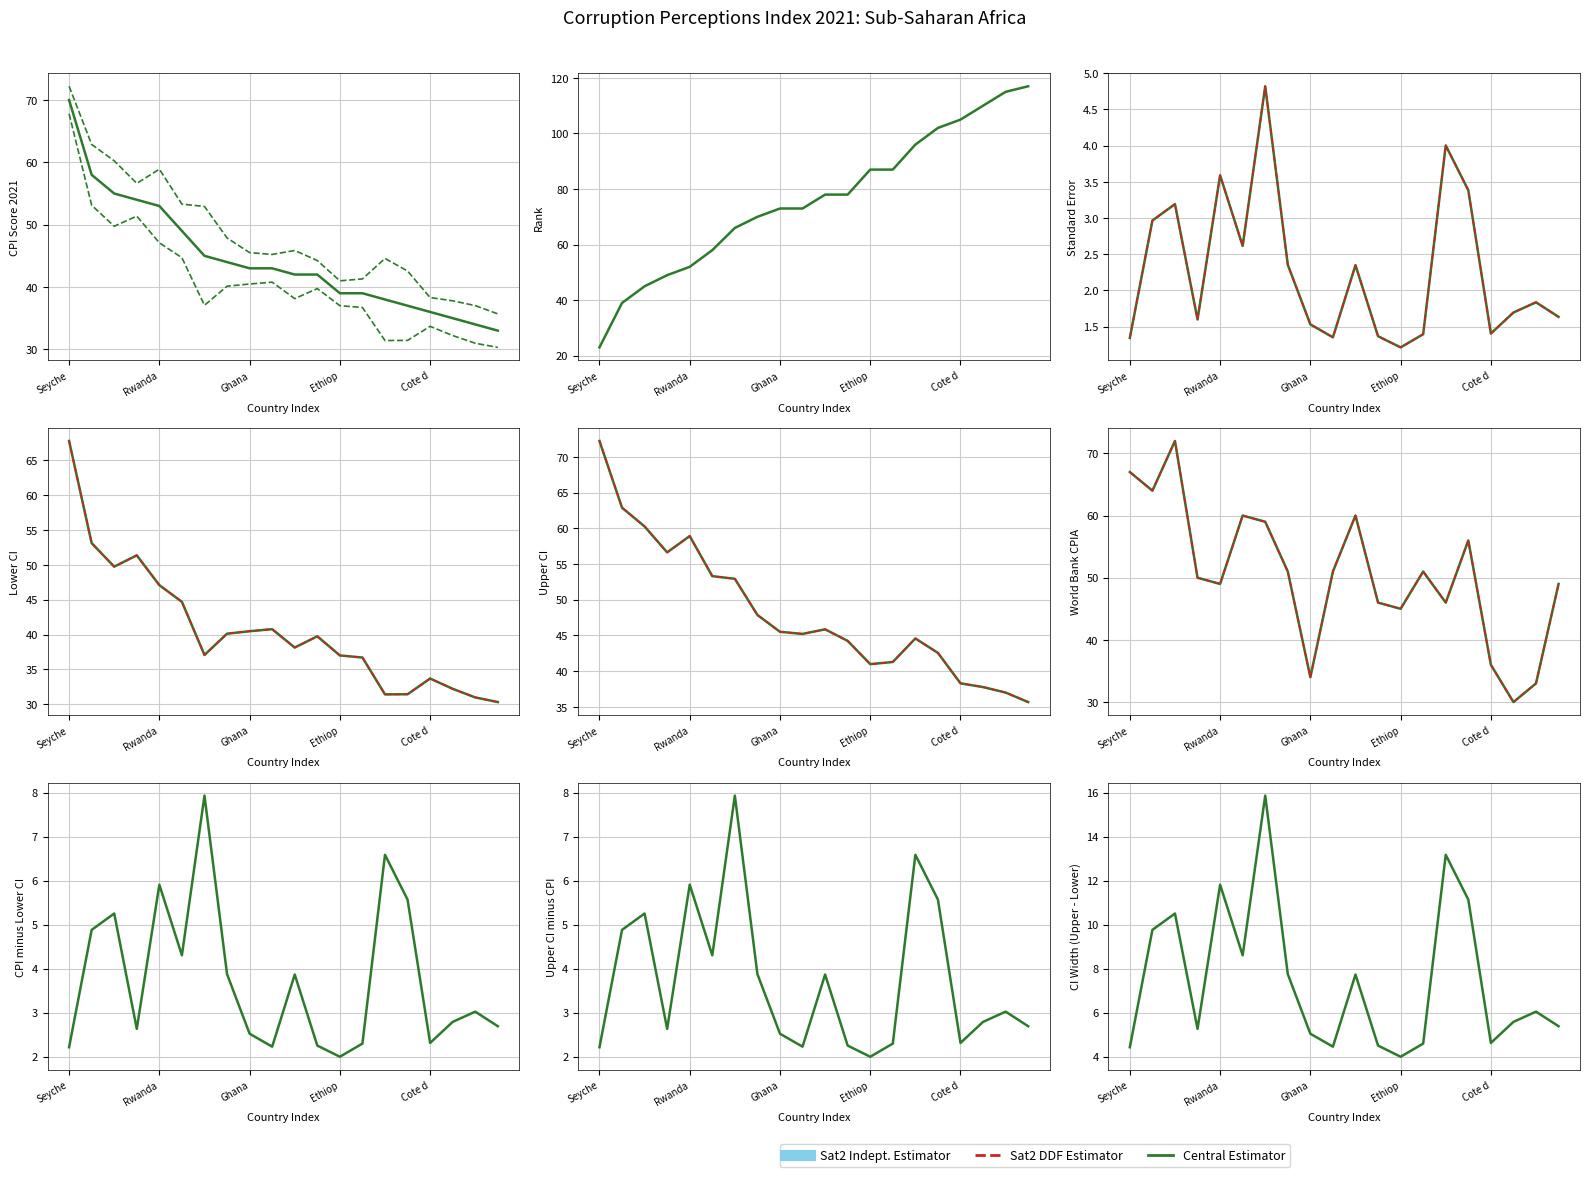

Which series has the widest spread of values?

Sat2 DDF Estimator